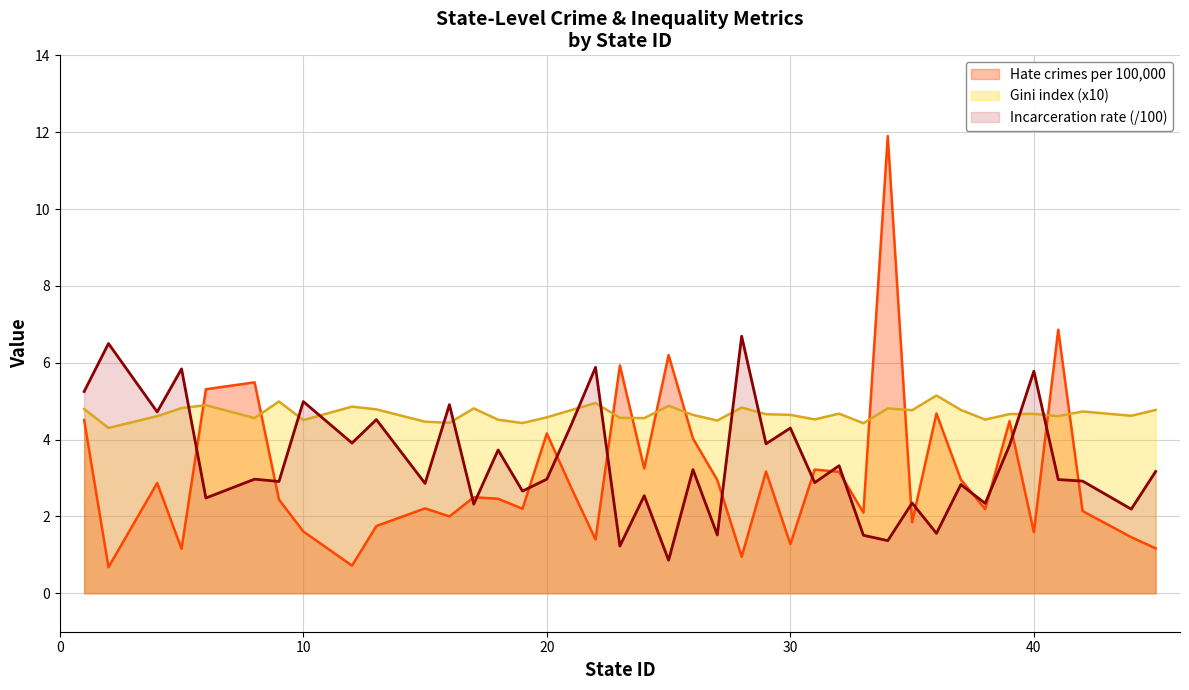

Rank the categories by Hate crimes per 100,000 value from highest to lowest.

34, 41, 25, 23, 8, 6, 36, 1, 39, 20, 26, 24, 31, 29, 32, 37, 27, 4, 21, 17, 18, 9, 15, 19, 38, 42, 33, 16, 35, 13, 10, 40, 44, 22, 30, 45, 5, 28, 12, 2